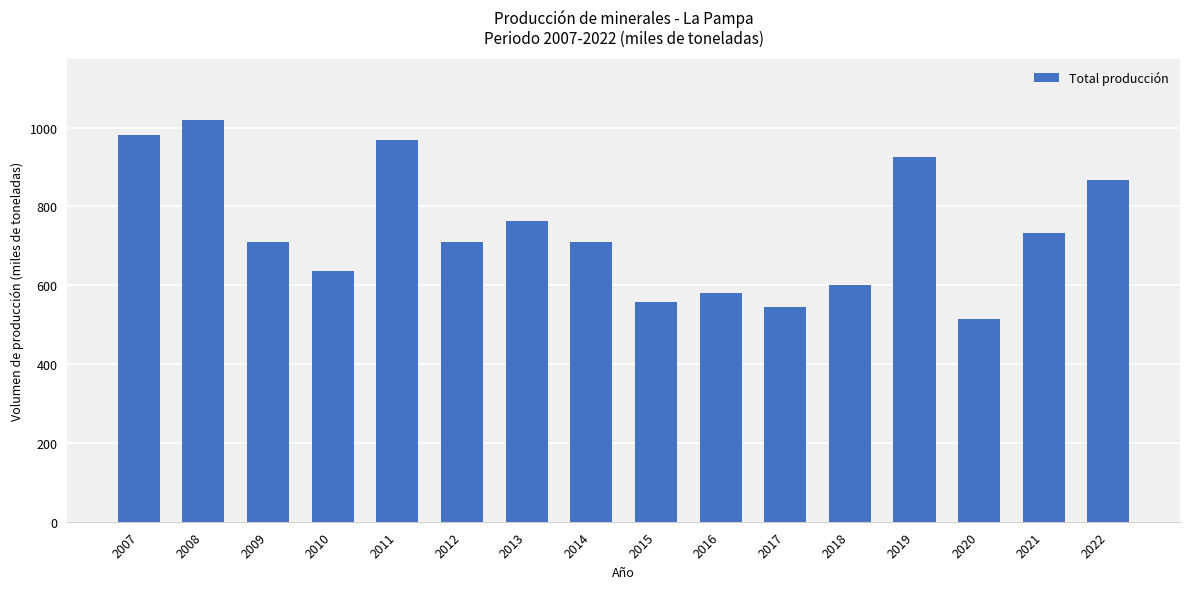

What is the change in value from 2011 to 2013?

-207.5